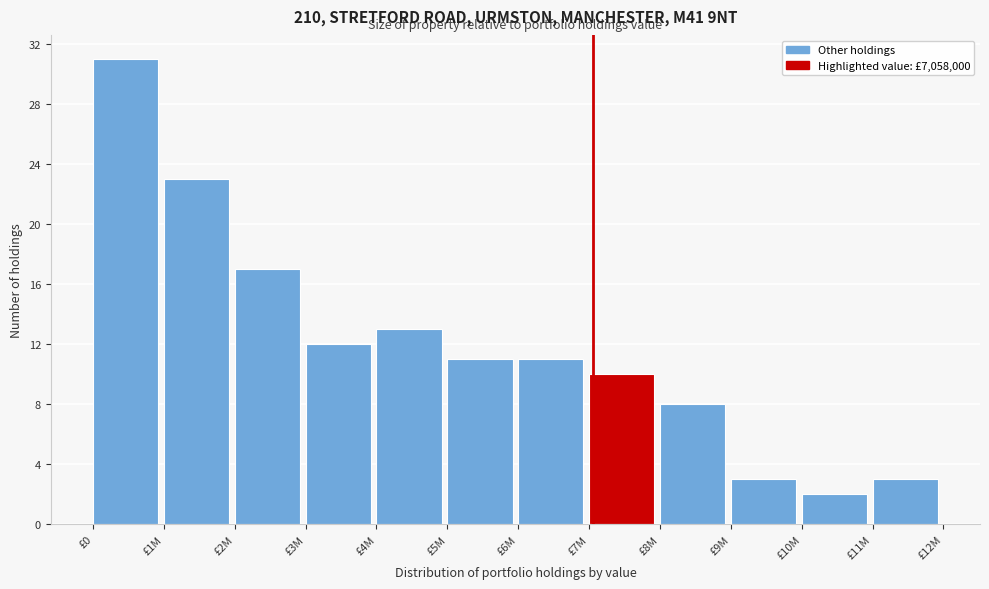

Reading left to right, list all the values displayed in this chart.

31	23	17	12	13	11	11	10	8	3	2	3